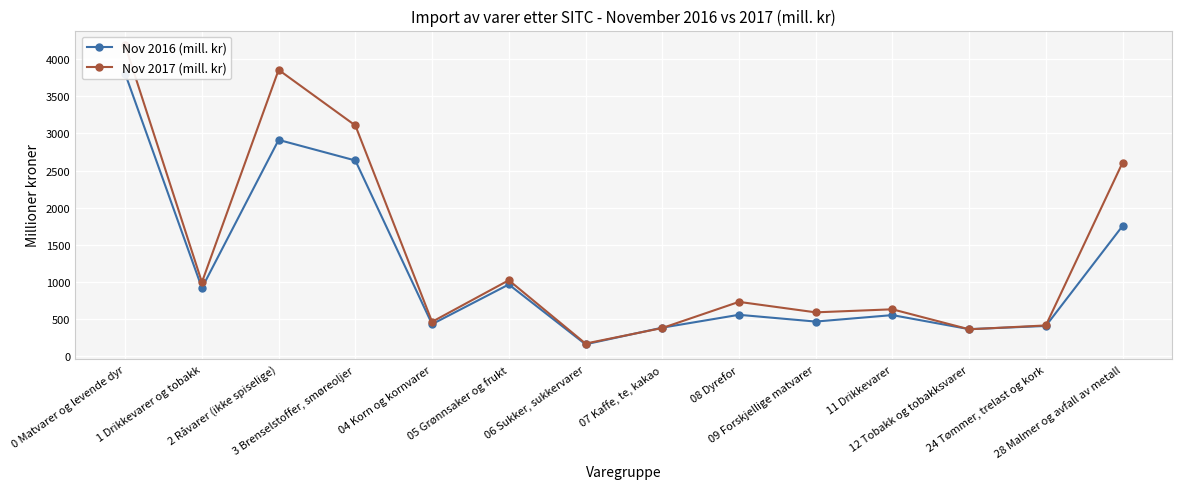

At which label is Nov 2017 (mill. kr) closest to 2177?

28 Malmer og avfall av metall